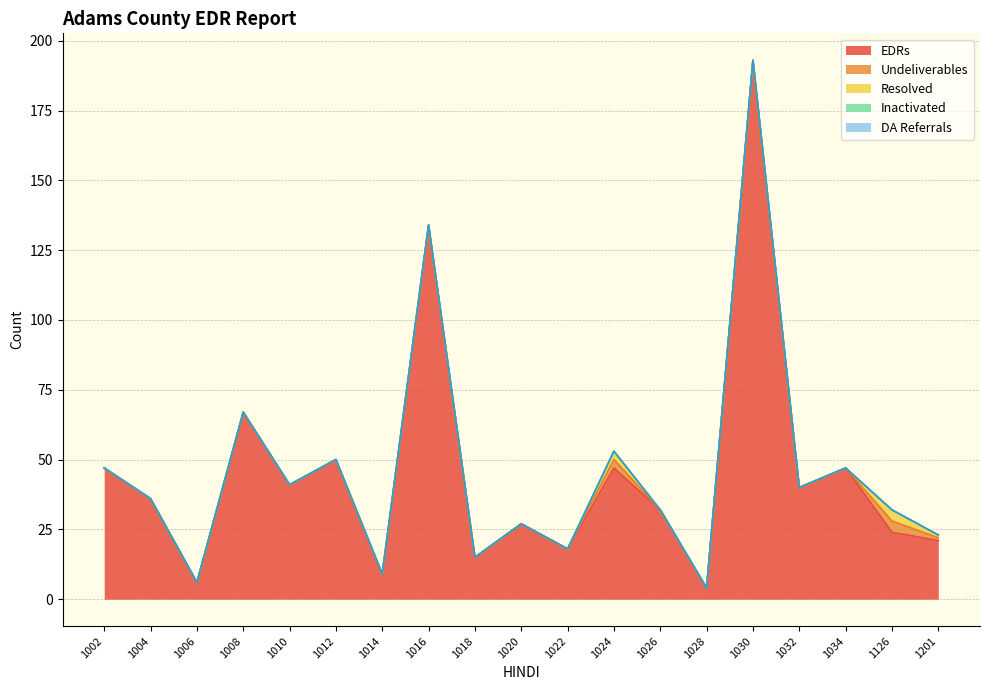

Is the value of Resolved at 1034 greater than the value of EDRs at 1018?

No